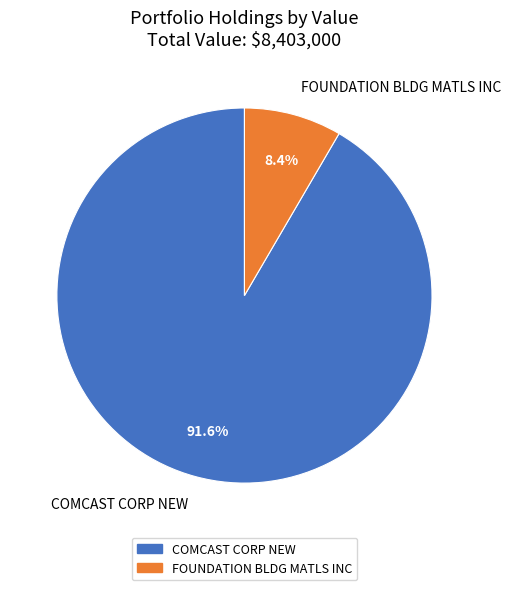

Is it true that FOUNDATION BLDG MATLS INC is 8% of the pie?

True